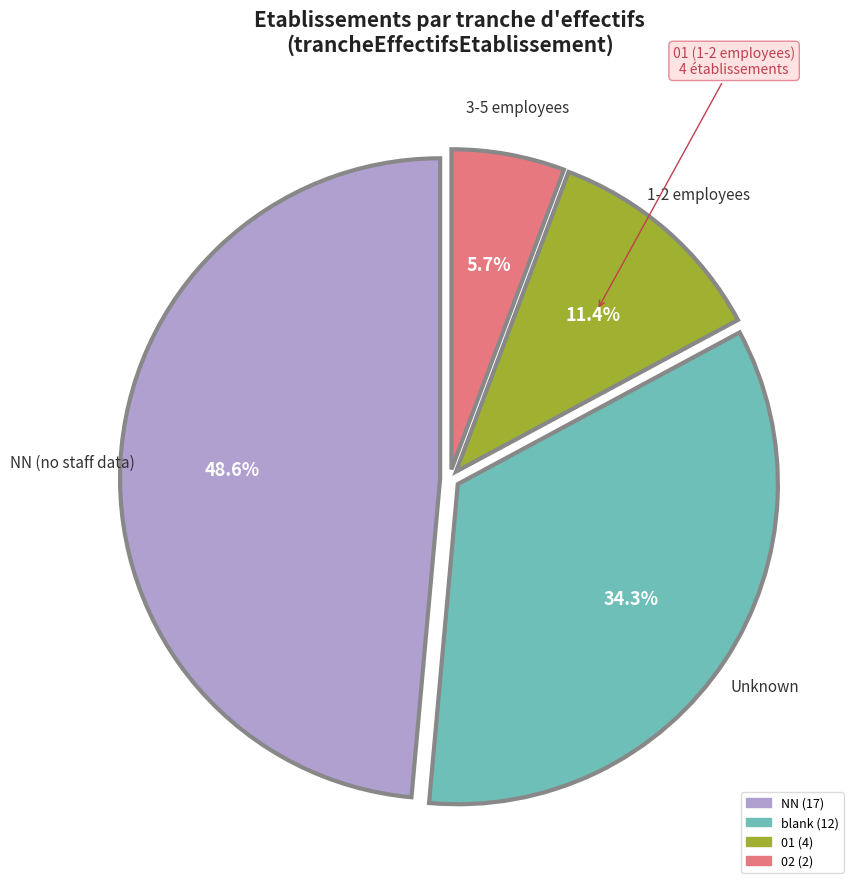

Is there any slice that represents more than half of the pie?

No